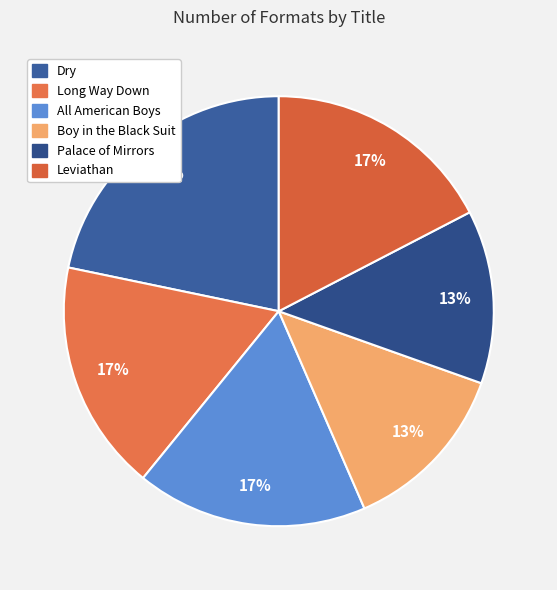

Rank the categories by value from lowest to highest.

Boy in the Black Suit, Palace of Mirrors, Long Way Down, All American Boys, Leviathan, Dry